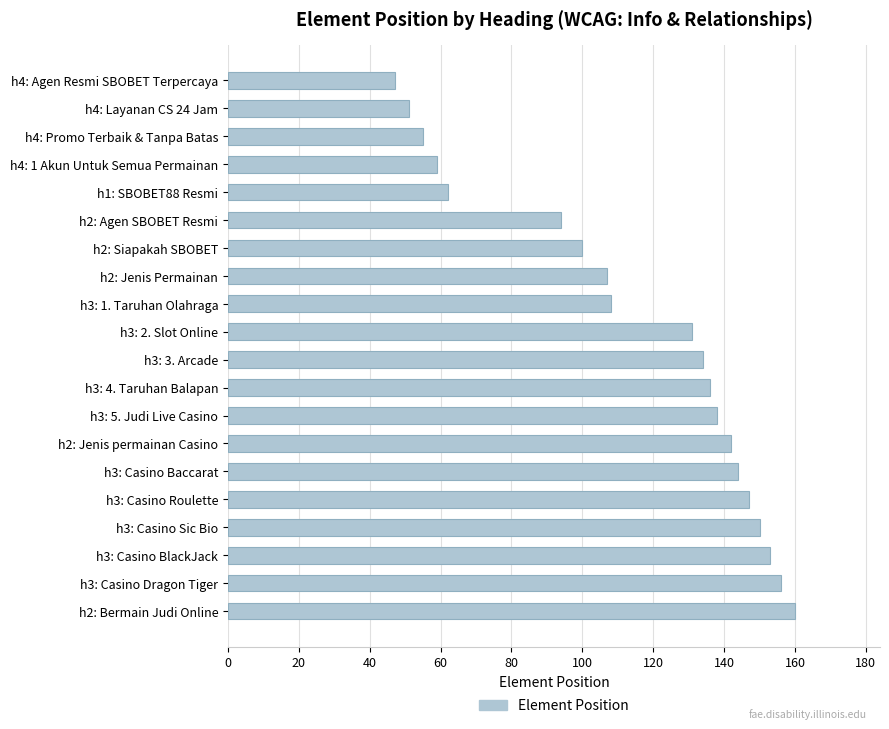

How many distinct data groups are displayed?

1